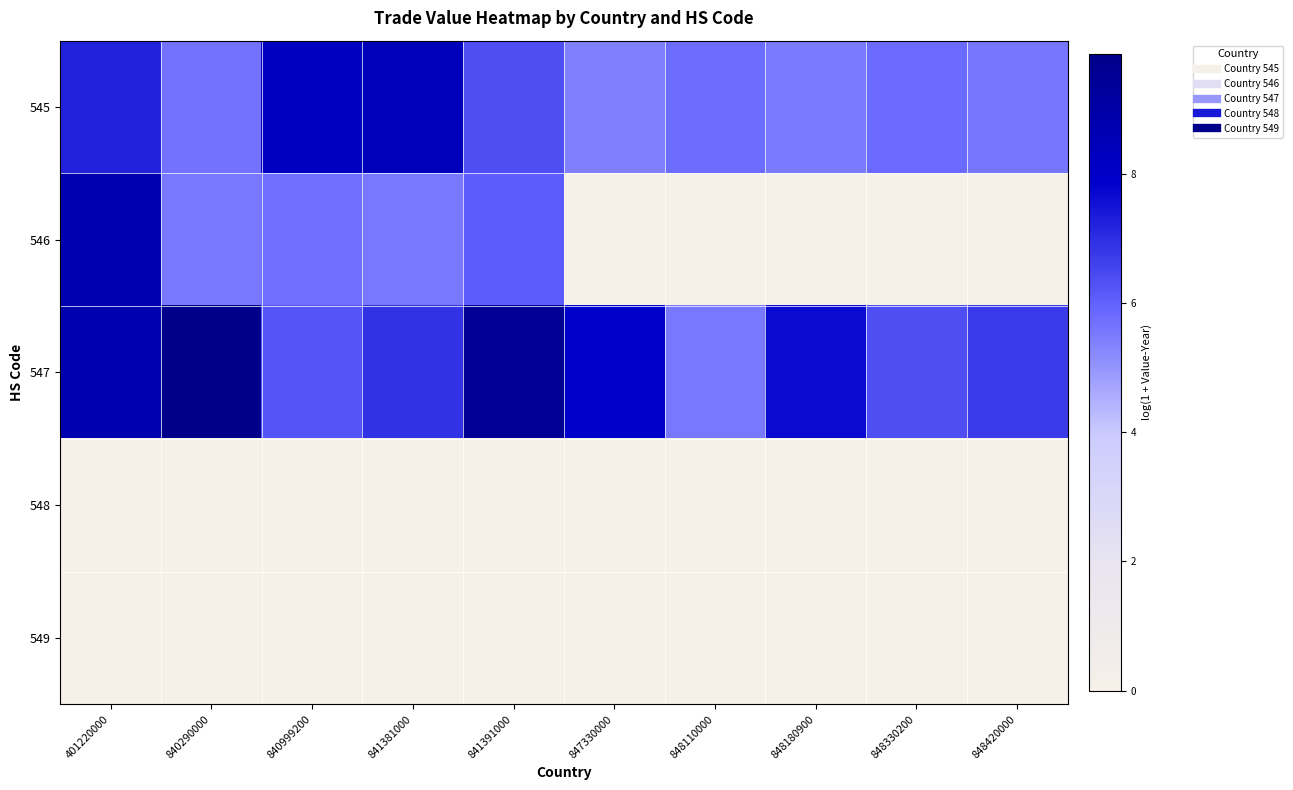

What is the spread (max minus min) of values at 847330000?

7.9